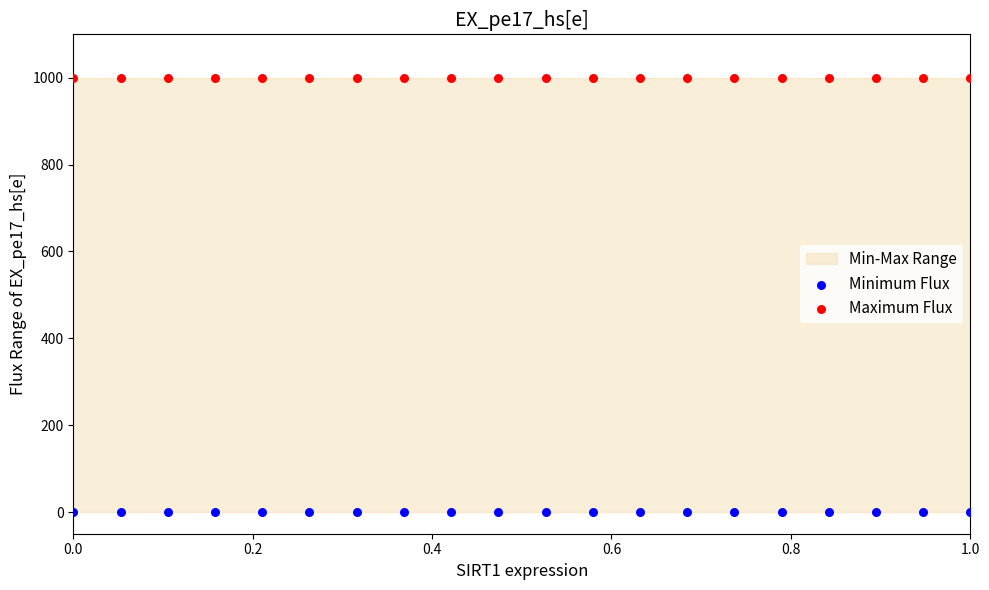

Which series contains the highest Y value?

Maximum Flux